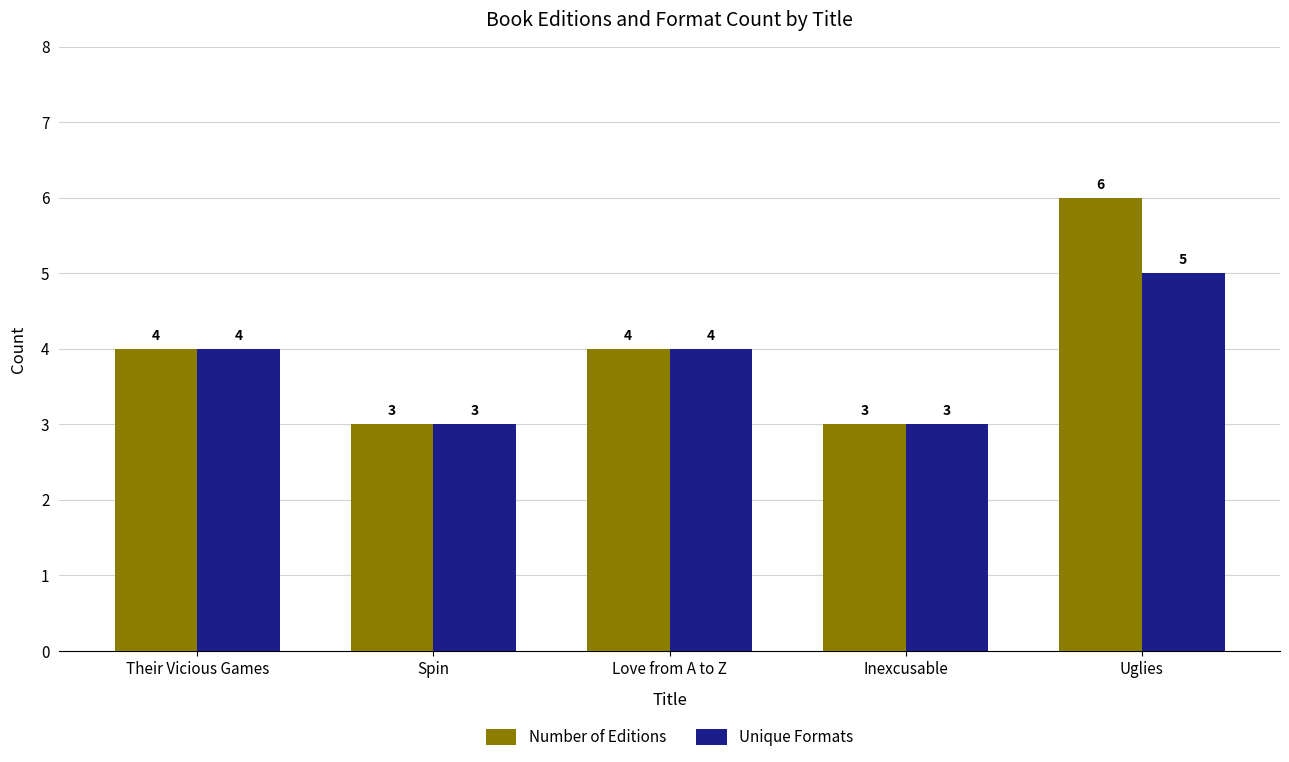

How many bars are there in total?

10